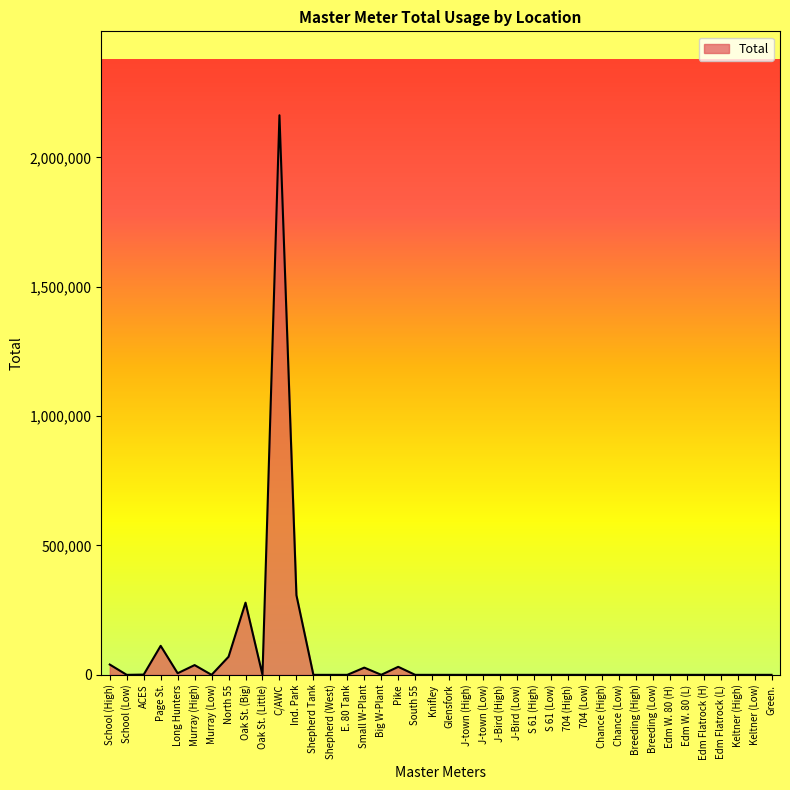

What is the average value?

76900